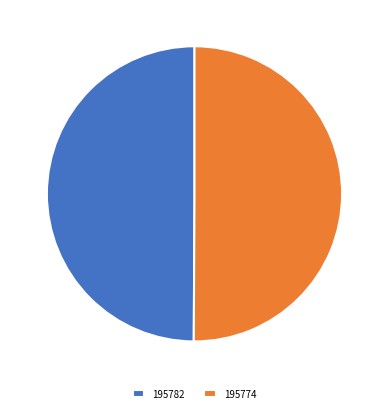

How many slices are in this pie chart?

2